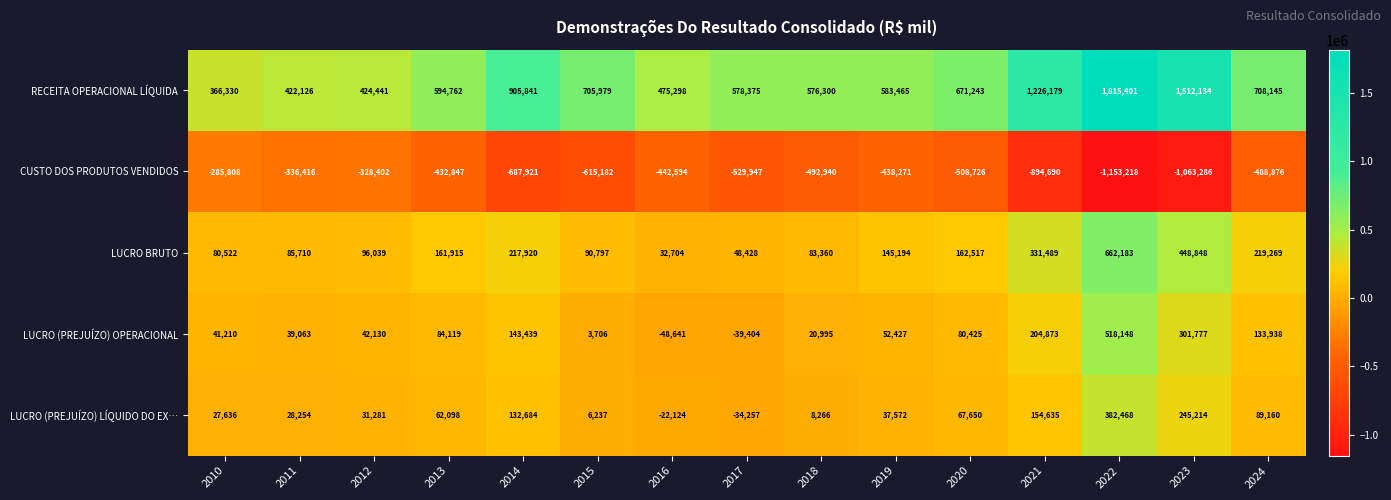

What is the smallest value displayed?

-1153218